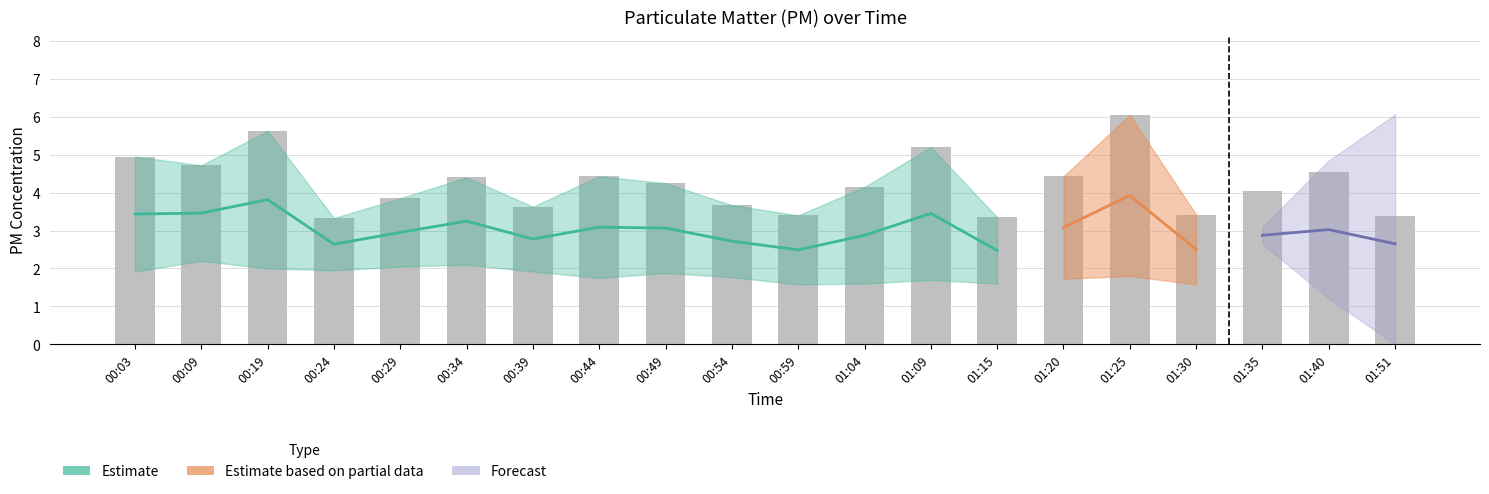

What is the minimum value shown in the chart?

3.3